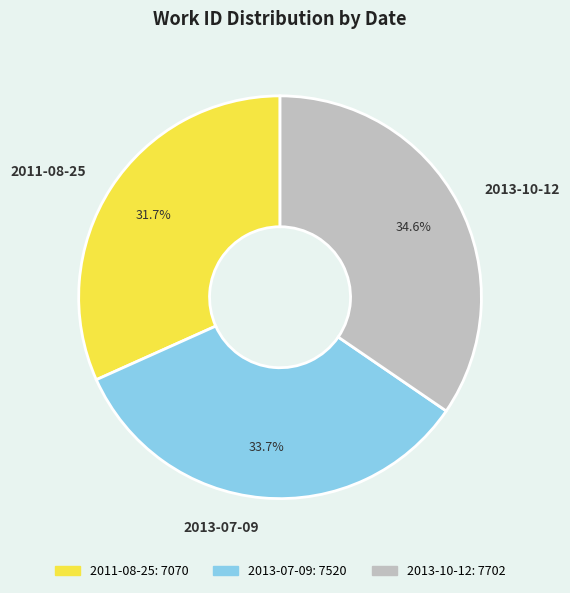

To the nearest percent, what is the difference between the largest and smallest slice percentages?

3%